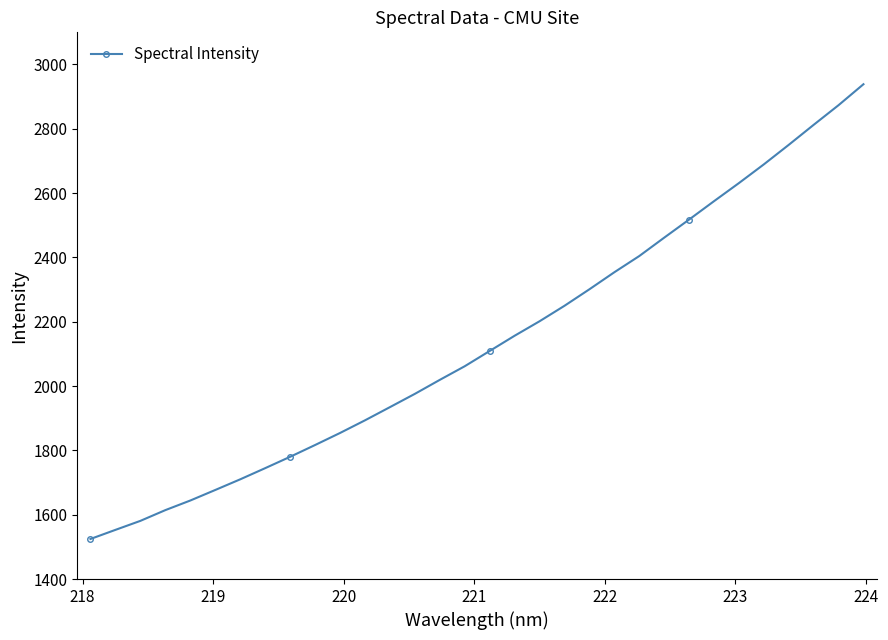

What is the value of the 15th point from the left?

2019.4